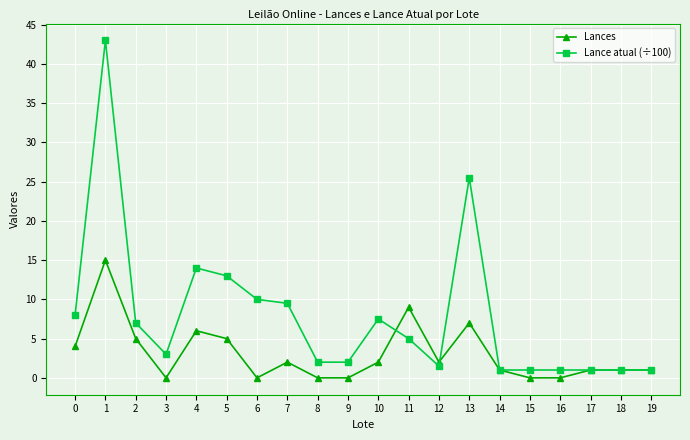

How many lines are shown in the chart?

2